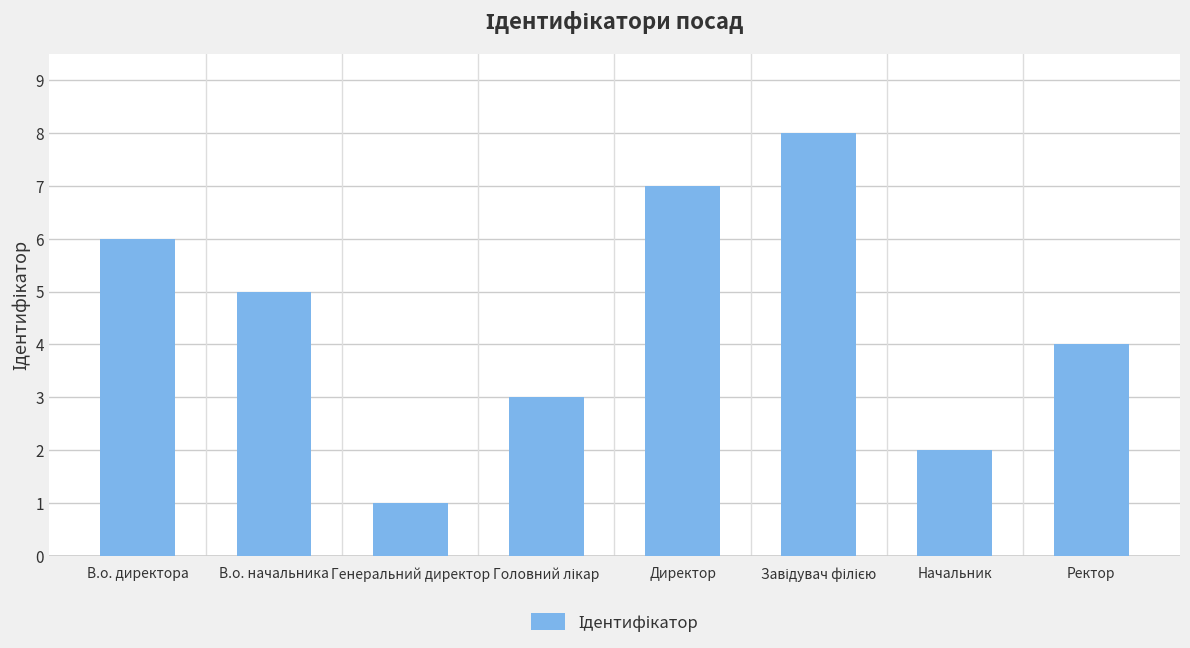

What position from the left is В.о. директора?

1